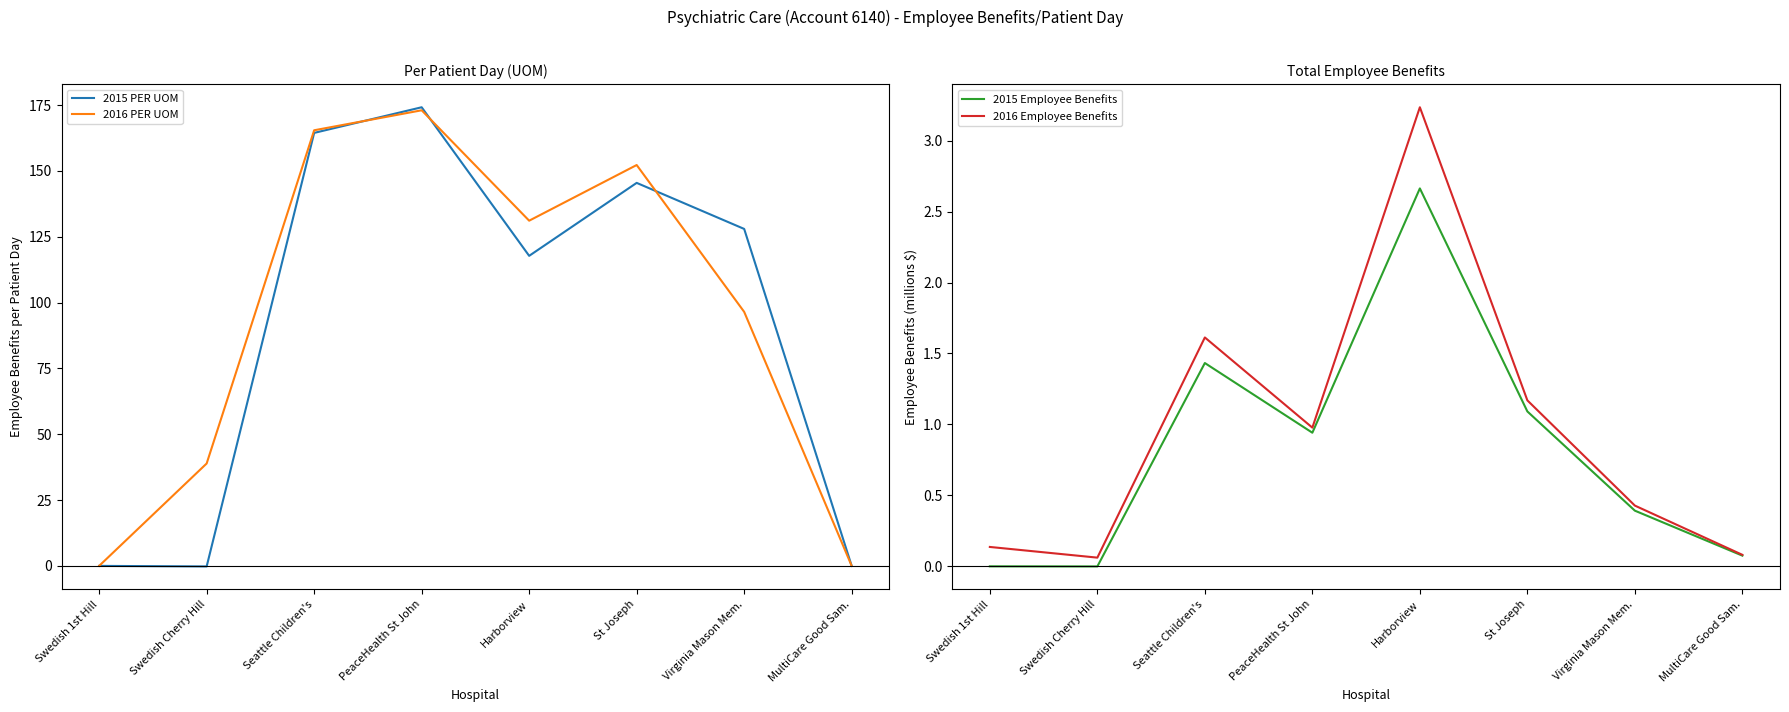

What are all the series names shown in the legend?

2015 PER UOM, 2016 PER UOM, 2015 Employee Benefits, 2016 Employee Benefits